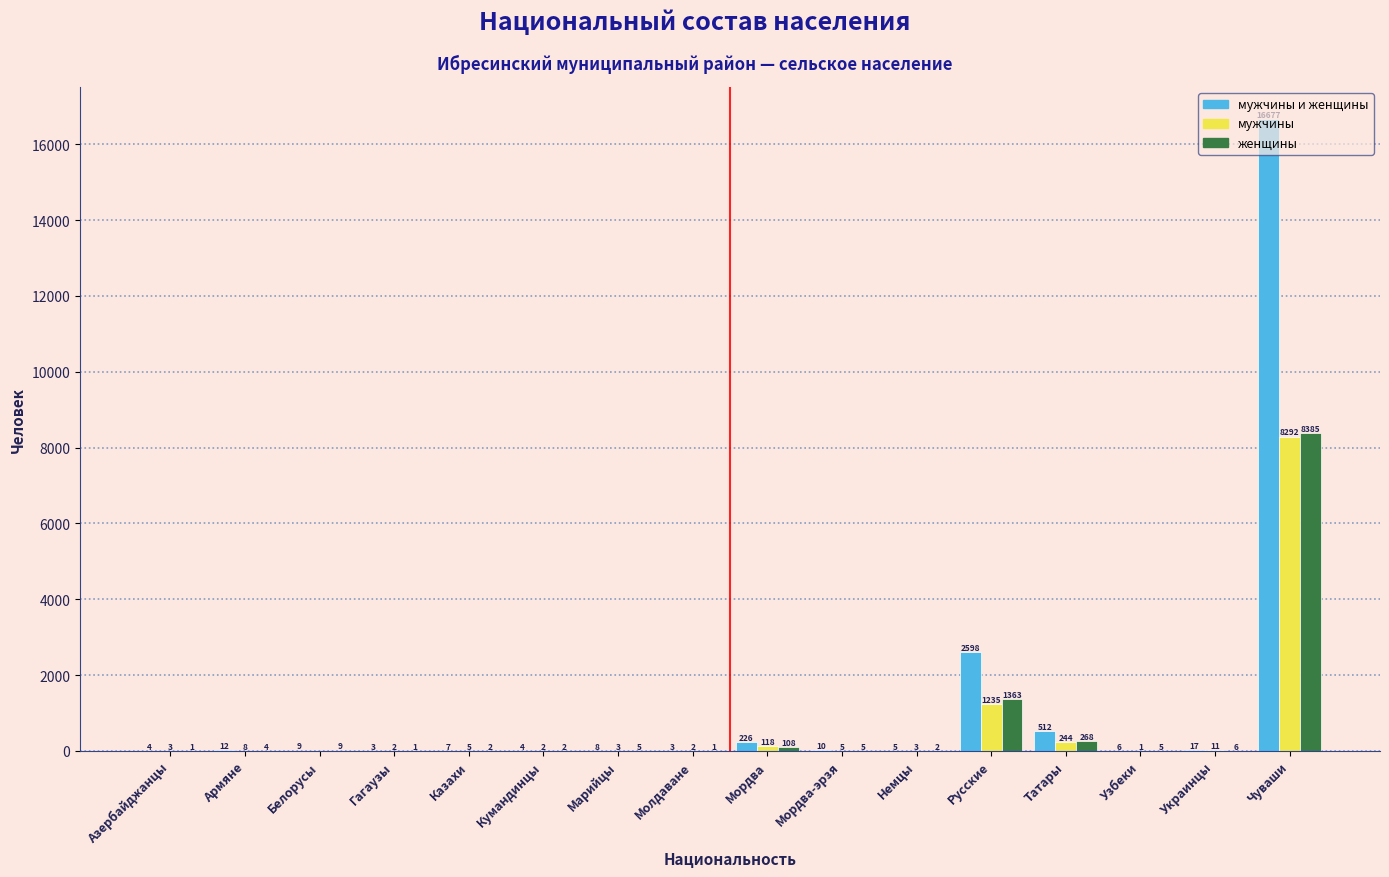

Which series has the largest total across all categories?

мужчины и женщины